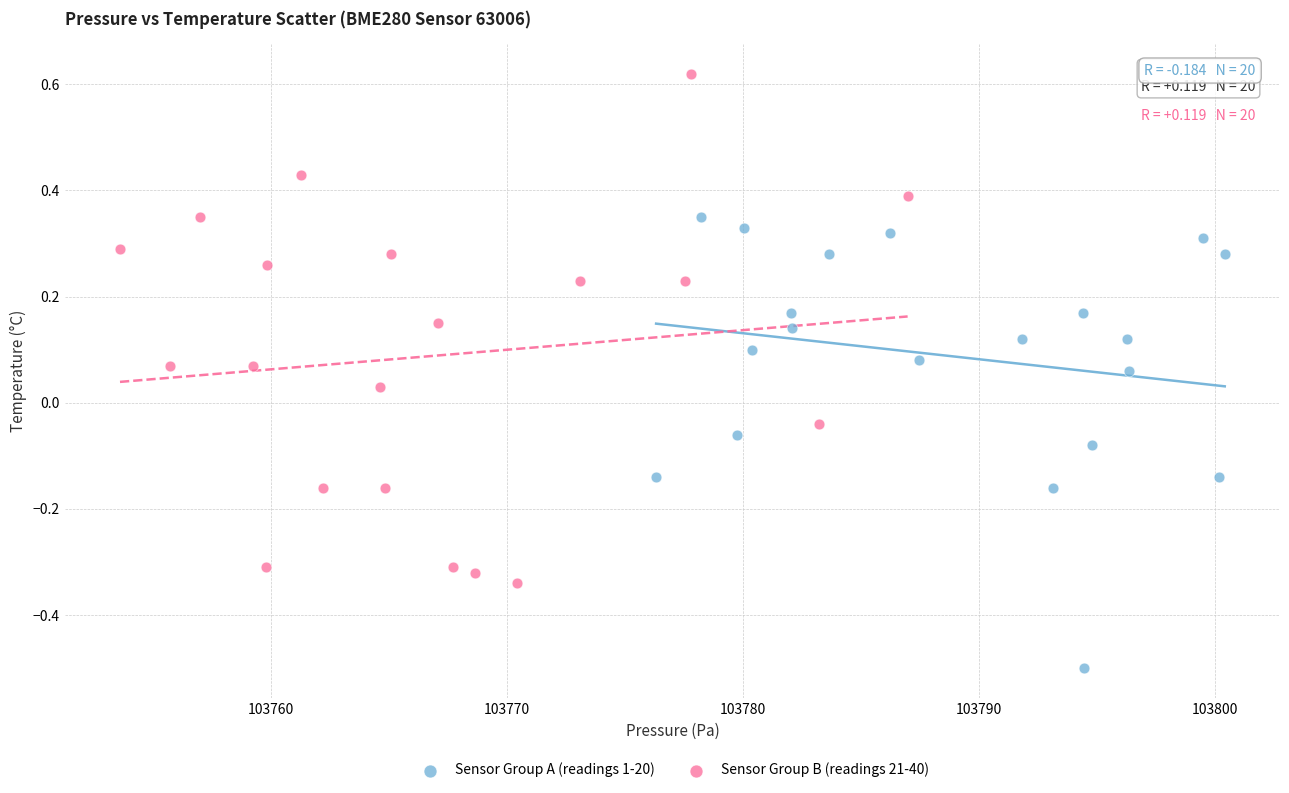

Which series reaches the minimum Y coordinate?

Sensor Group A (readings 1-20)